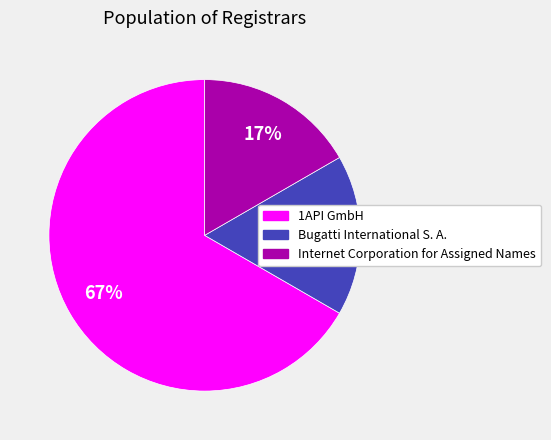

To the nearest percent, what portion does Bugatti International S. A. represent?

17%